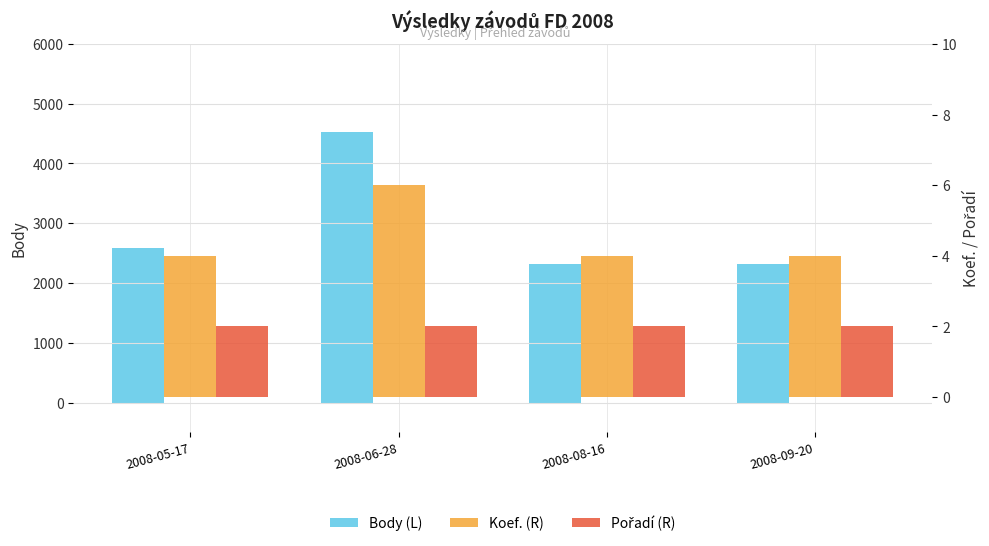

Reading left to right, what are all the values shown in this chart?

Body (L): 2008-05-17=2580	2008-06-28=4525	2008-08-16=2312	2008-09-20=2312
Koef. (R): 2008-05-17=4	2008-06-28=6	2008-08-16=4	2008-09-20=4
Pořadí (R): 2008-05-17=2	2008-06-28=2	2008-08-16=2	2008-09-20=2